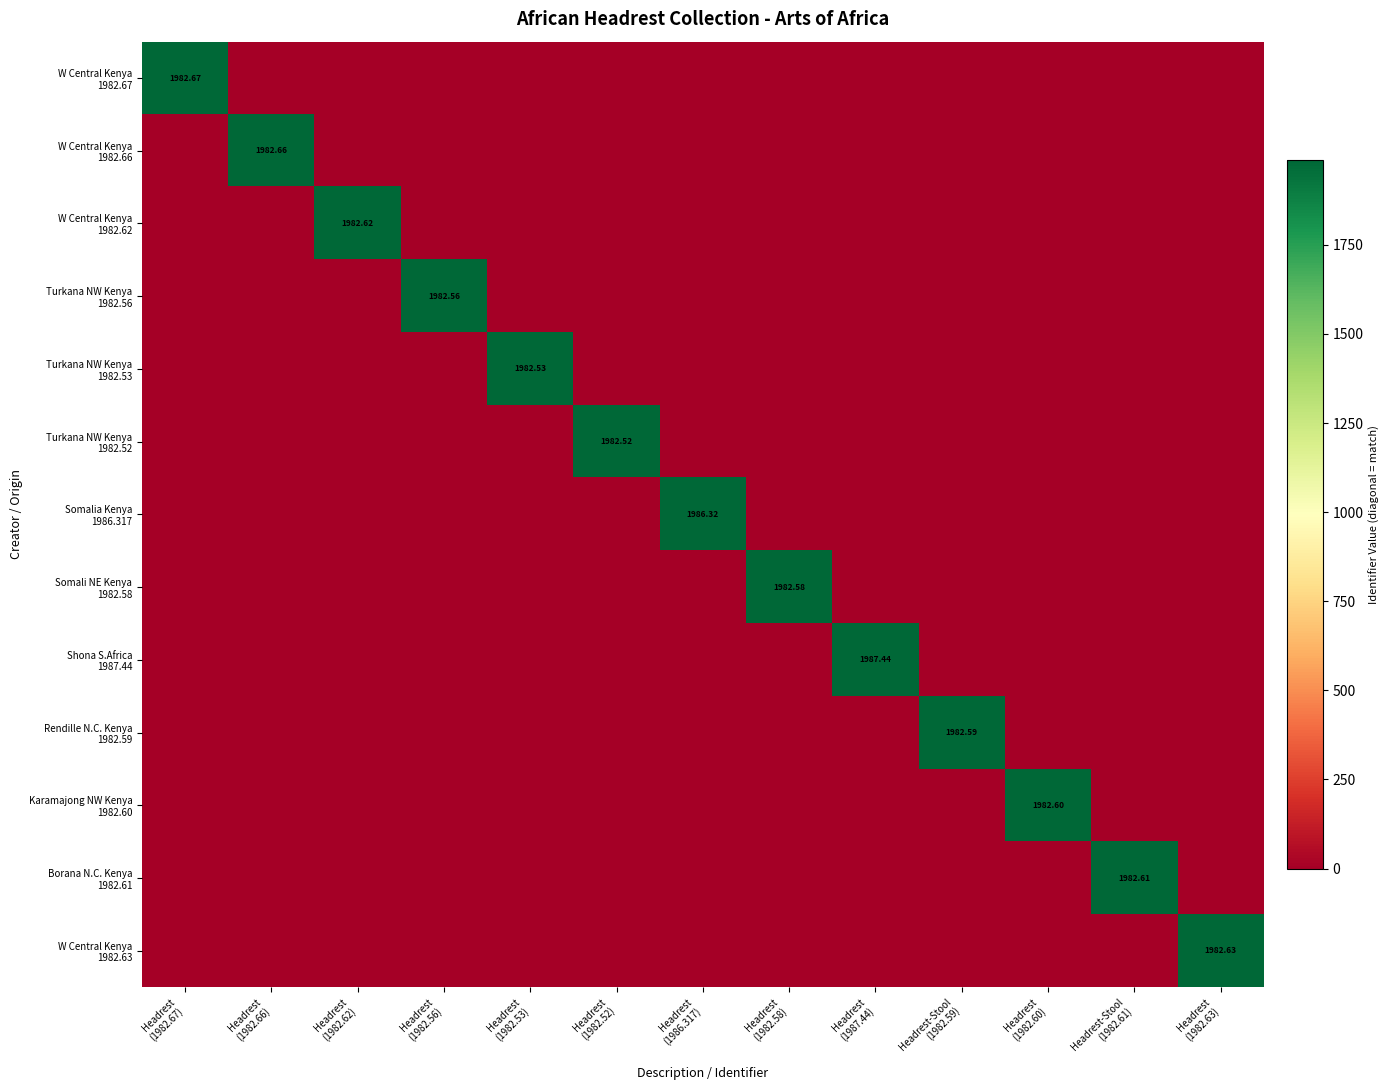

At which category is the sum across all series the highest?

Headrest
(1987.44)